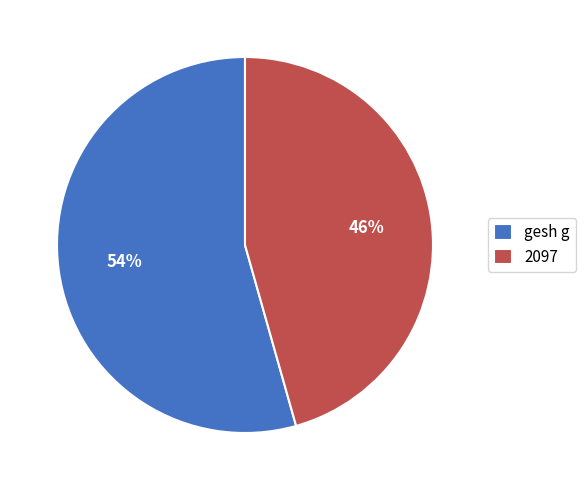

To the nearest percent, what is the combined percentage of 2097 and gesh g?

100%